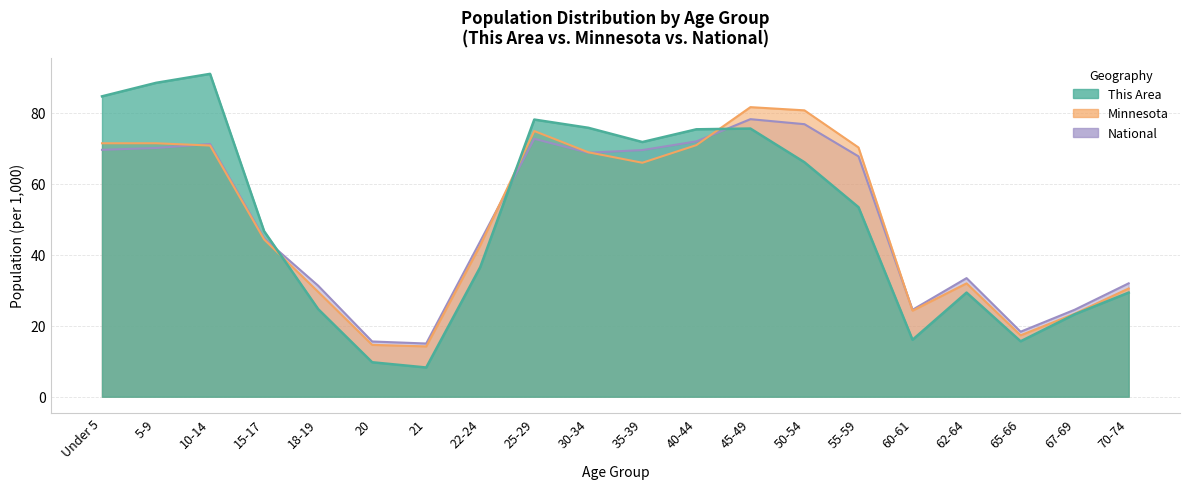

Between which two adjacent categories do This Area and National first intersect?

15-17 and 18-19